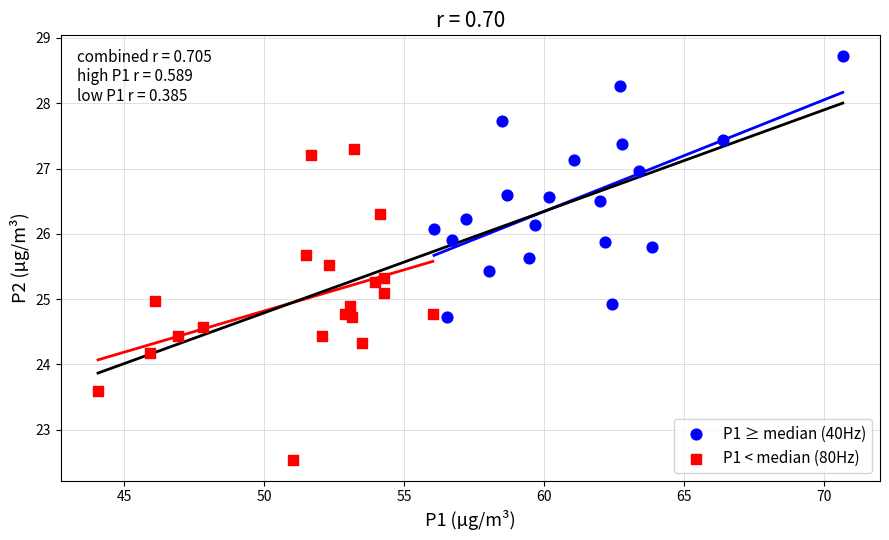

Which series has the widest spread of Y values?

P1 < median (80Hz)